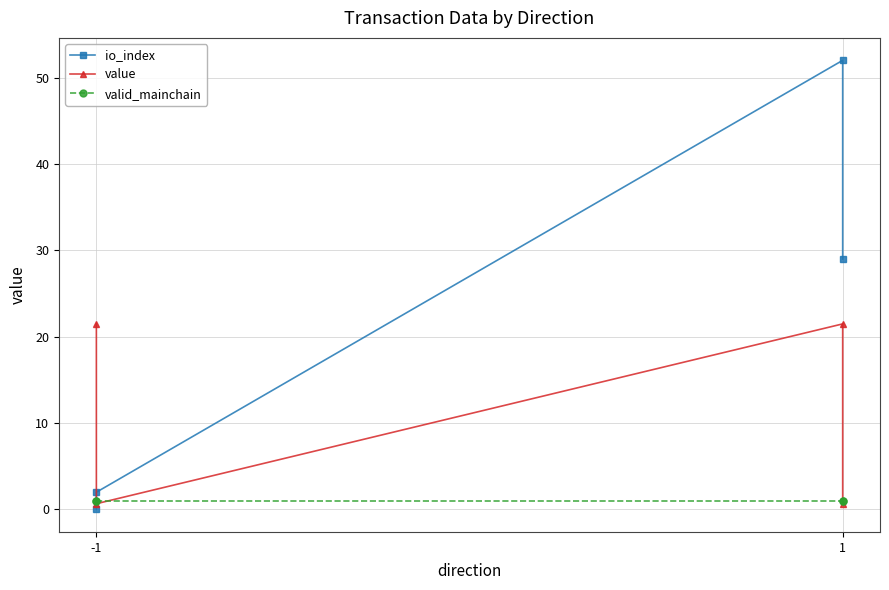

Which series ends up on top after the final intersection of value and valid_mainchain?

valid_mainchain